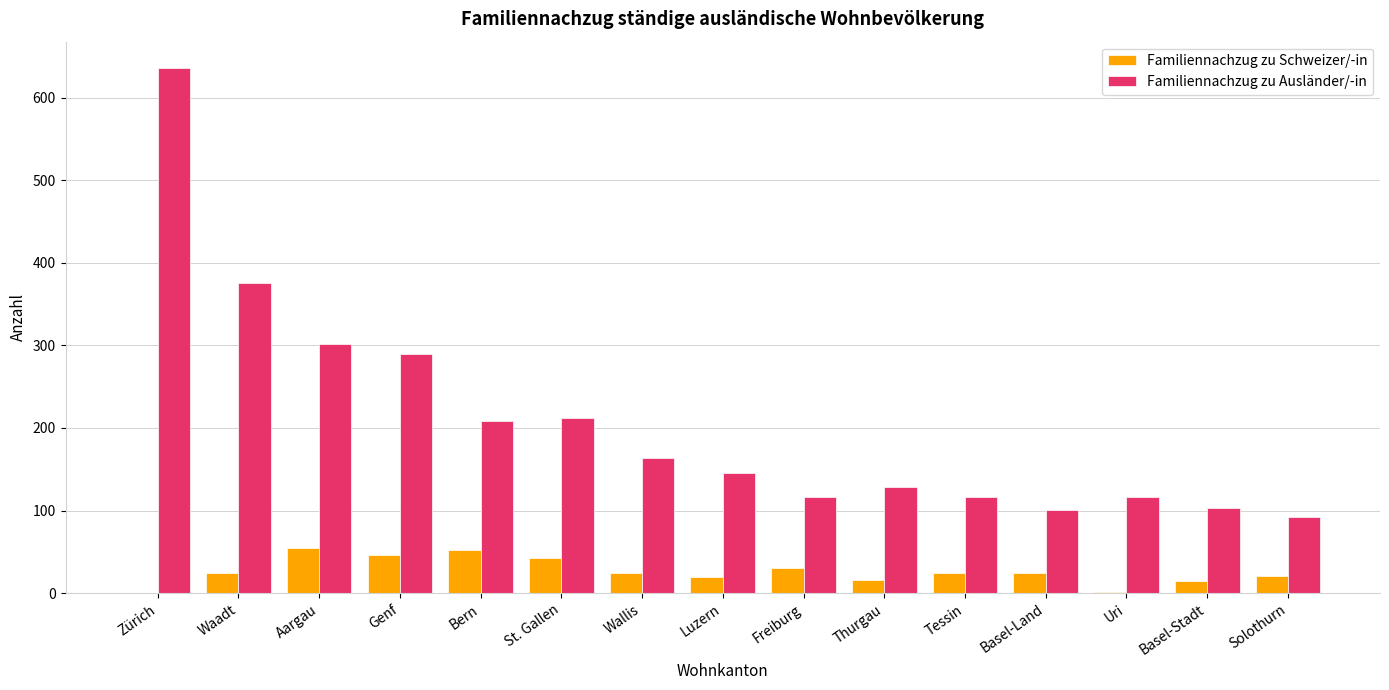

True or false: Familiennachzug zu Ausländer/-in has a value of 92 at Solothurn.

True